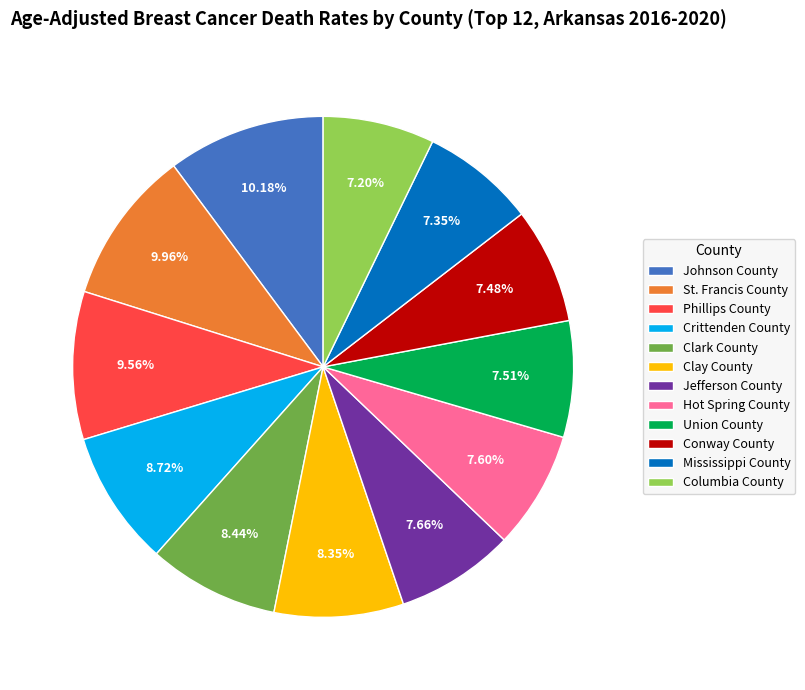

Approximately how many times larger is the value at St. Francis County compared to Crittenden County?

1.1